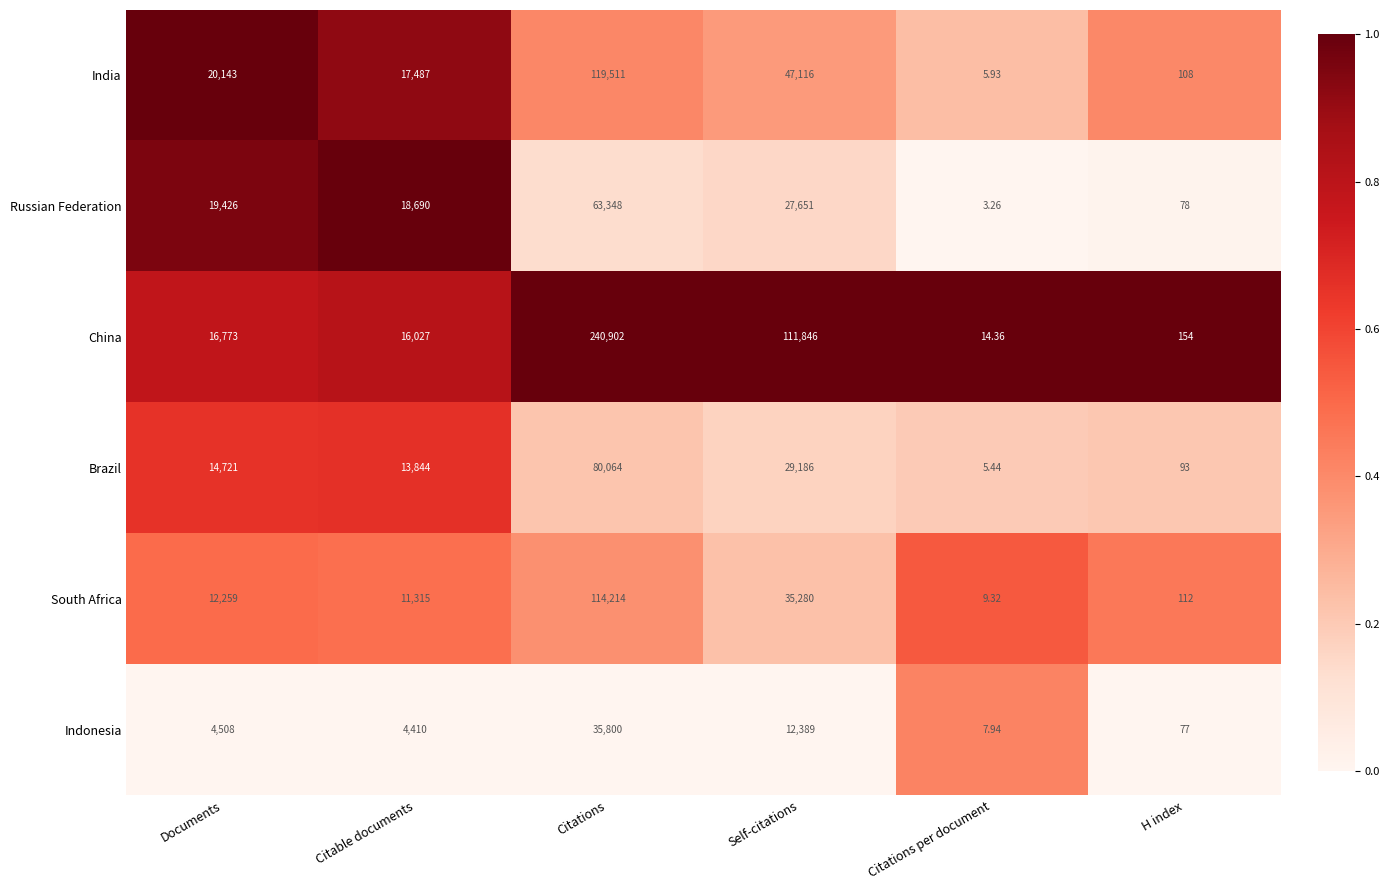

Between Citations per document and H index, which series saw the biggest shift?

China